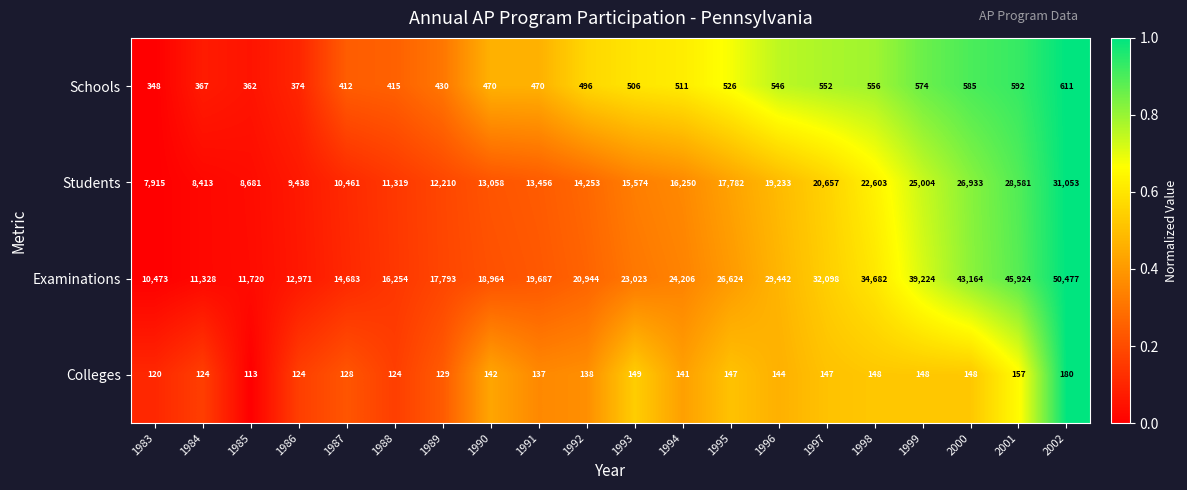

What is the total value across all series at 1994?

41108